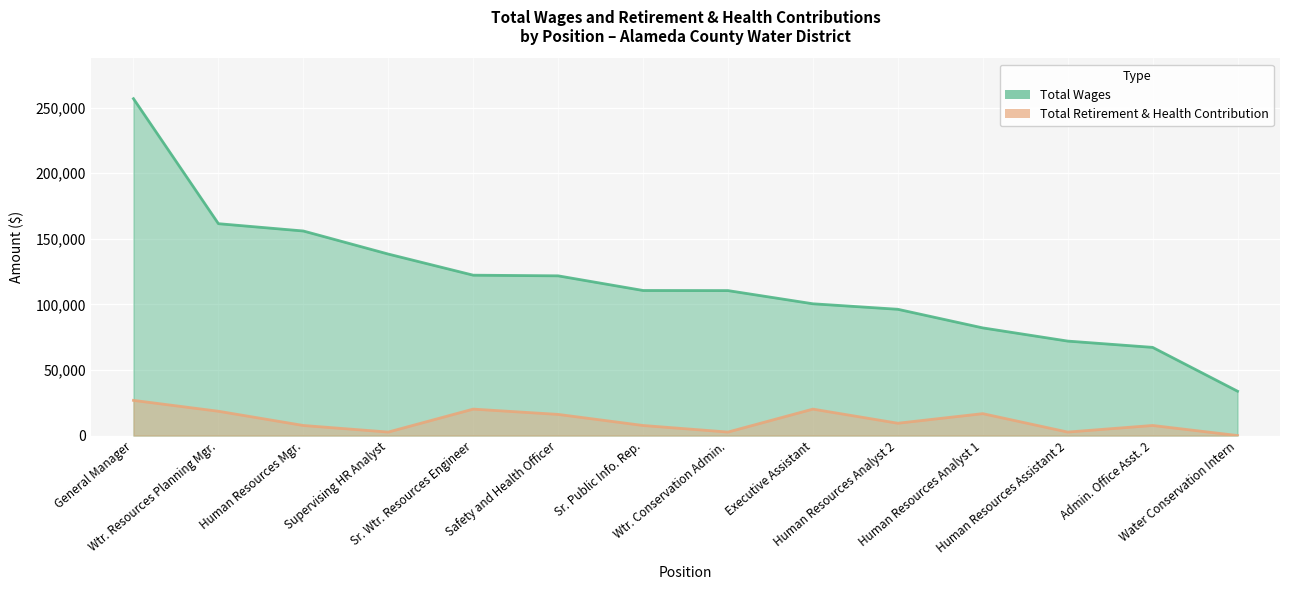

What is the approximate value of Total Wages at Human Resources Analyst 1, to the nearest 10?

82050